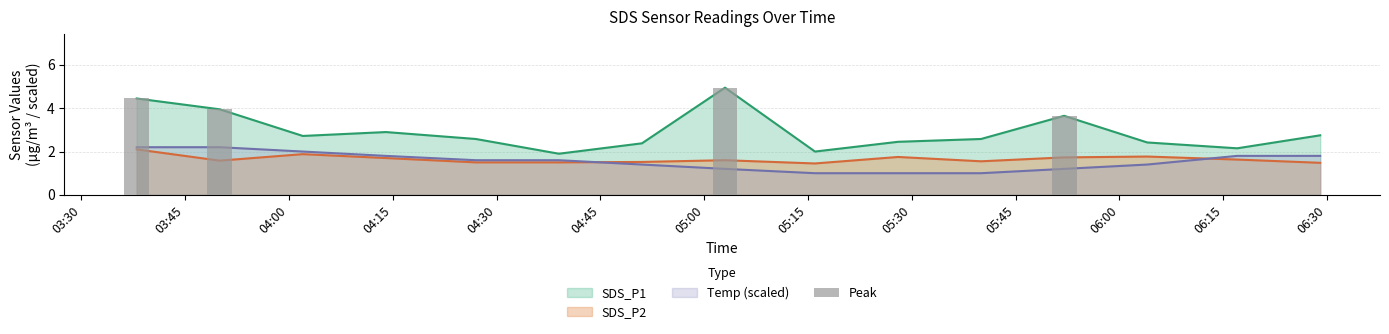

At how many categories does at least one series exceed 4?

2